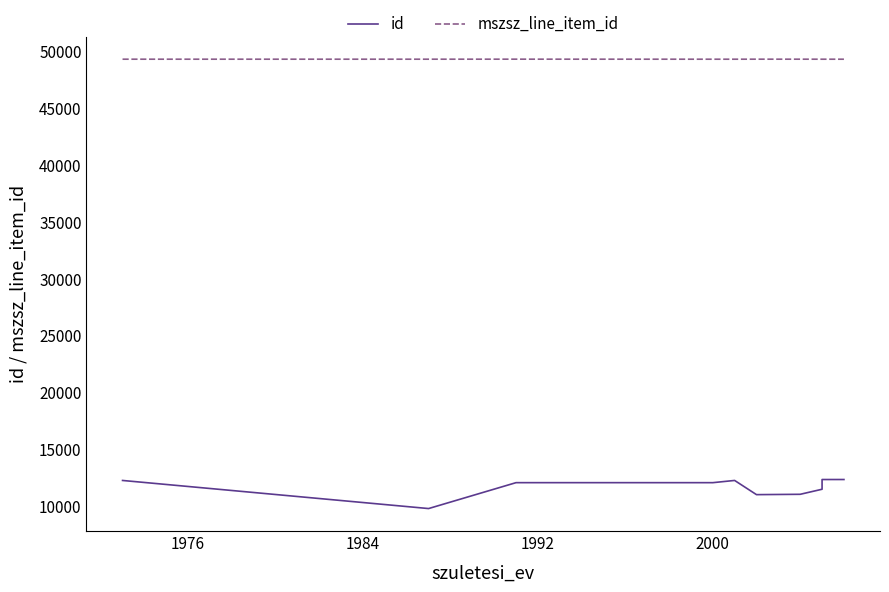

What is the difference between the maximum and minimum values in the mszsz_line_item_id series?

3